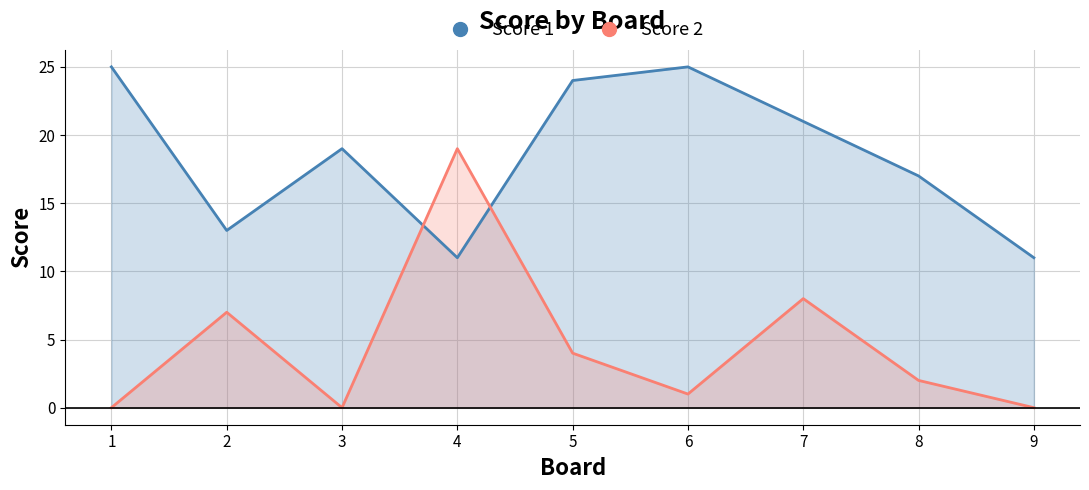

What is the total value across all series at 8?

19